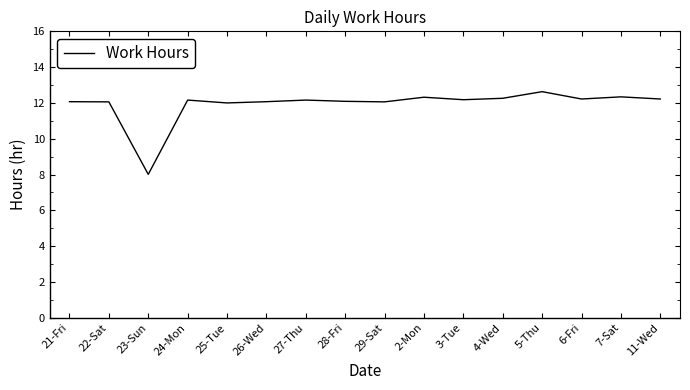

What position from the right is 3-Tue?

6